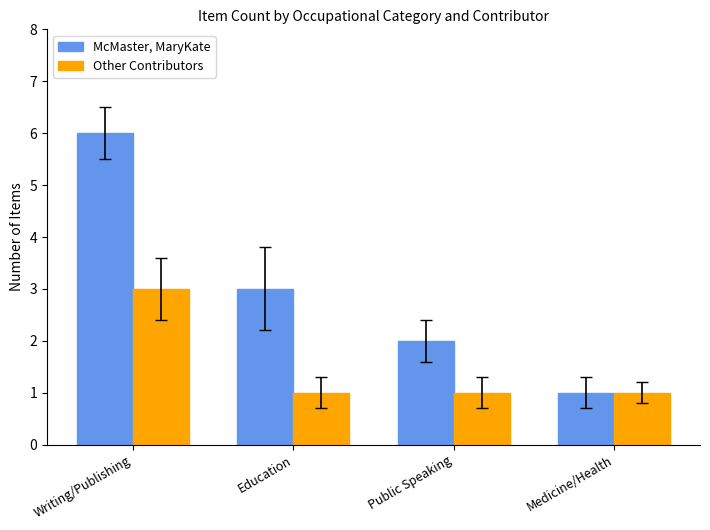

What is the difference between the highest and lowest values at Writing/Publishing?

3